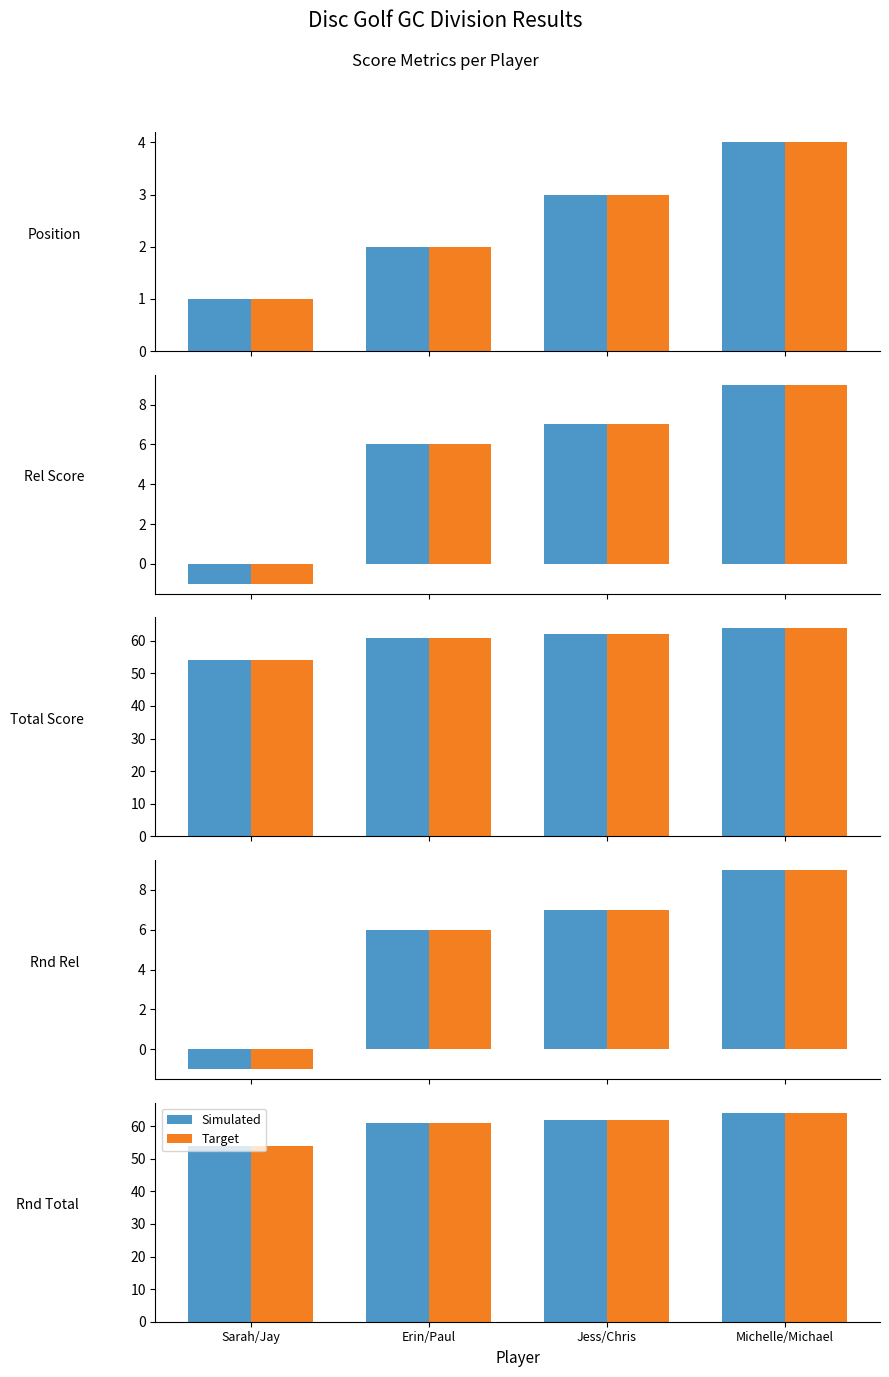

What is the sum of the Target values at Sarah/Jay and Erin/Paul?

115